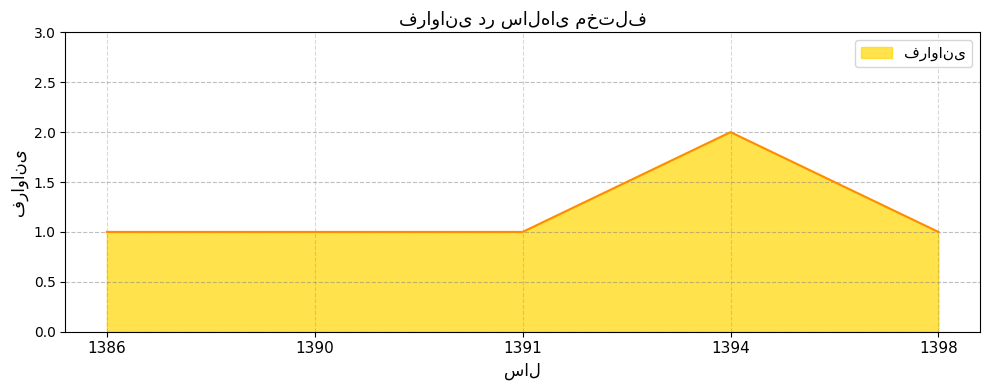

Reading left to right, transcribe all the data shown in this chart.

1	1	1	2	1